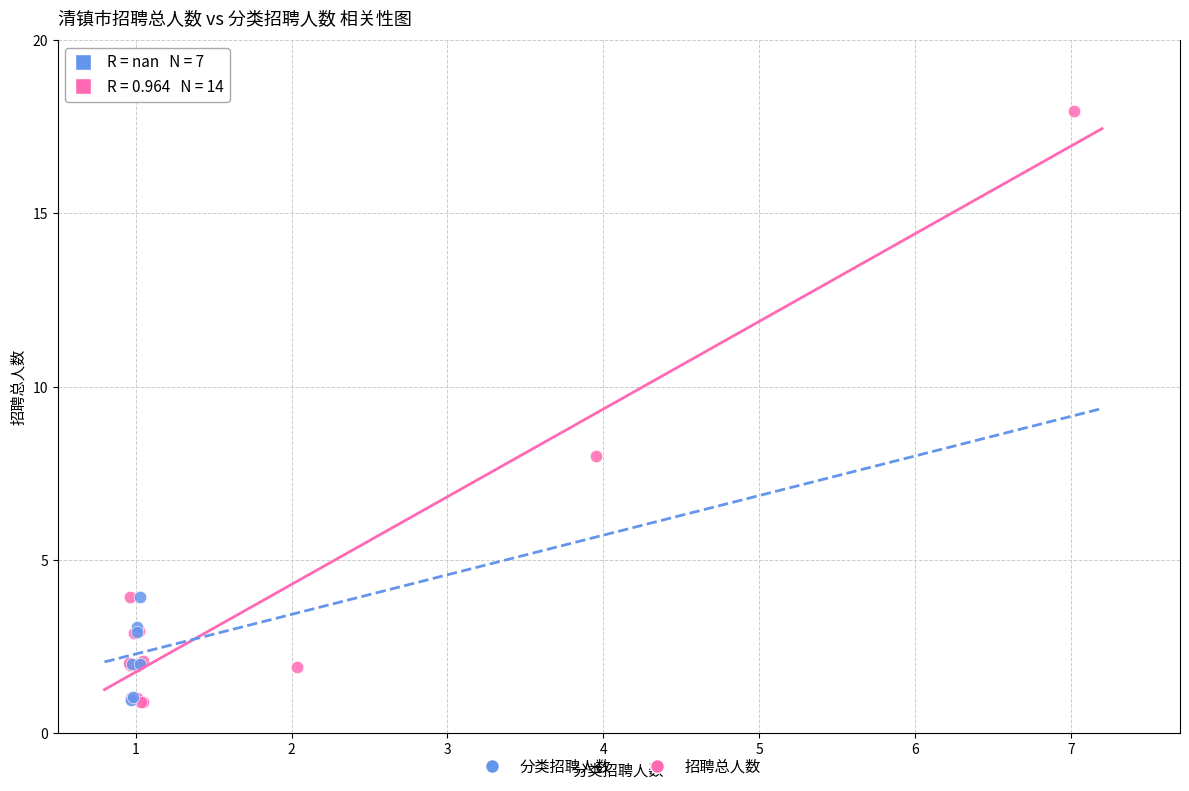

Which series has the widest spread of Y values?

招聘总人数